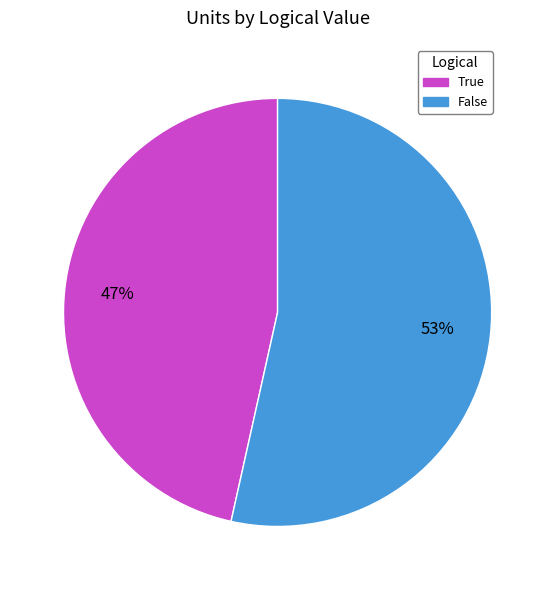

Which category has the biggest portion of the pie?

False